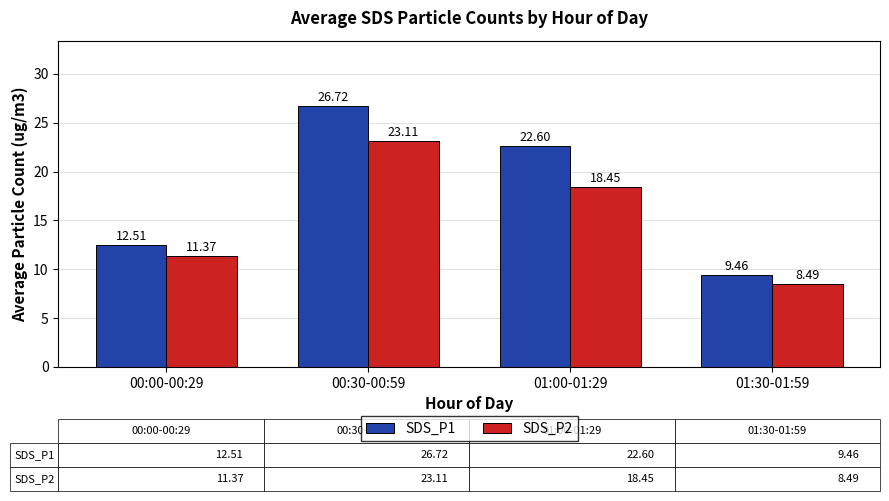

Are the bars grouped side by side (vs. stacked)?

Yes